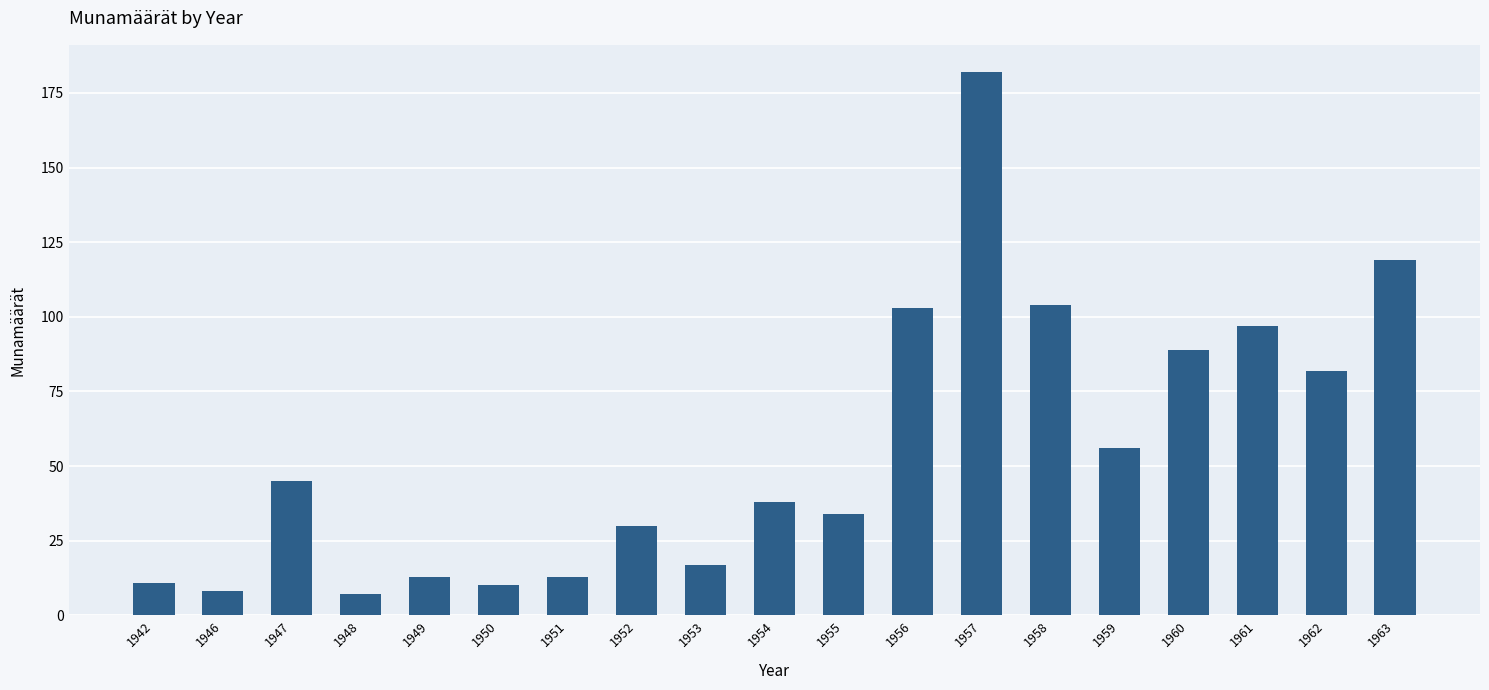

What is the maximum value shown in the chart?

182